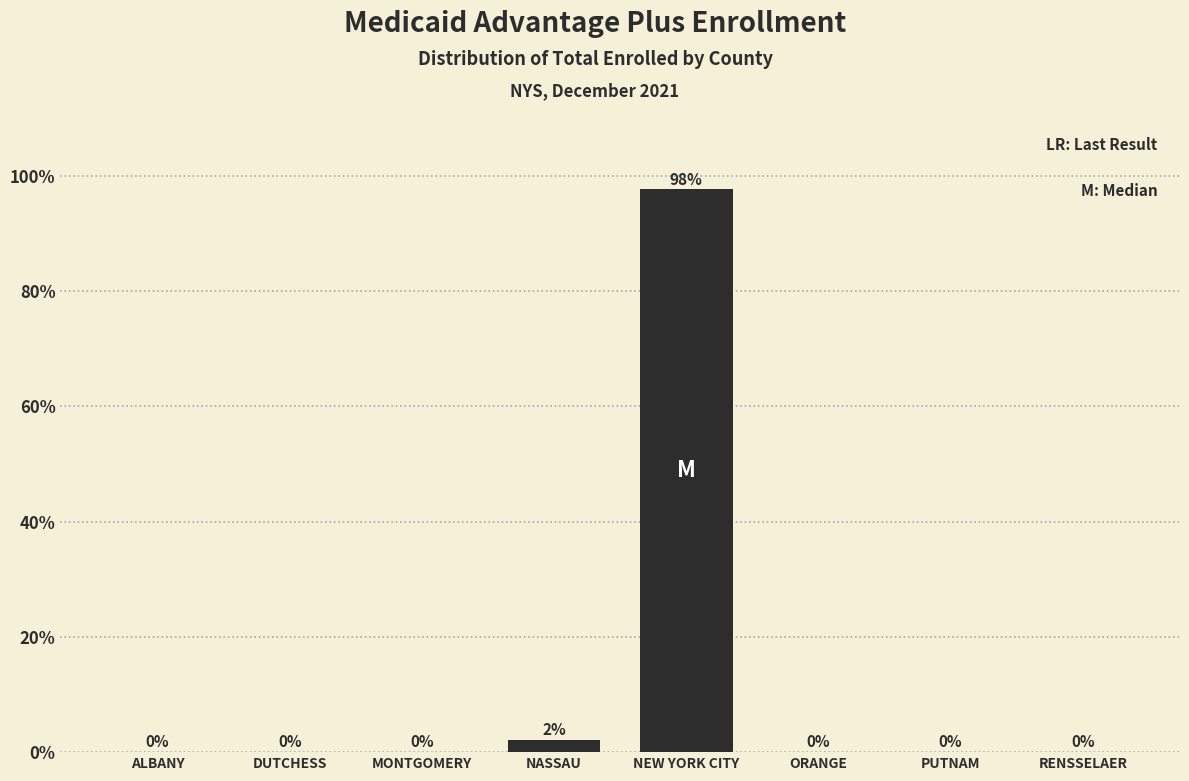

Which has a higher value, NASSAU or ALBANY?

NASSAU